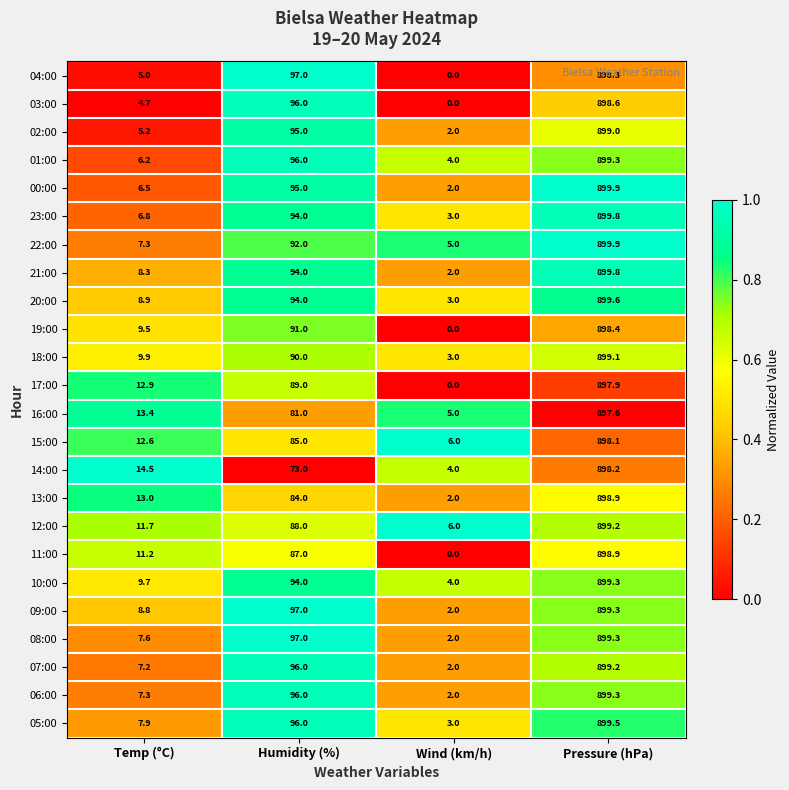

What is the sum of the 11:00 values at Pressure (hPa) and Humidity (%)?

985.9